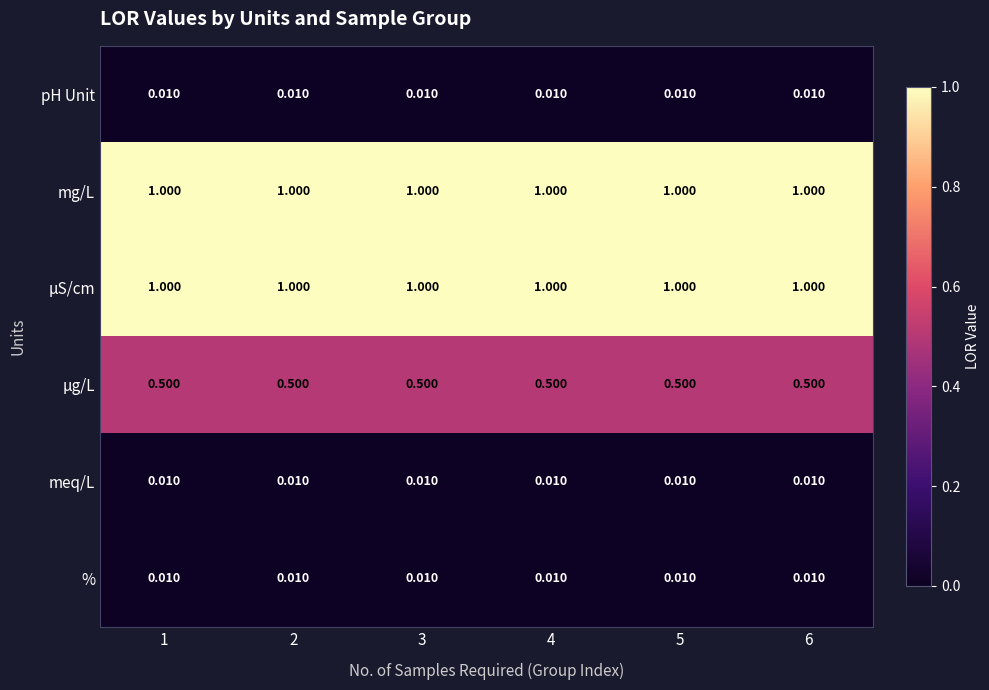

Is the value of mg/L at 6 greater than the value of % at 1?

Yes